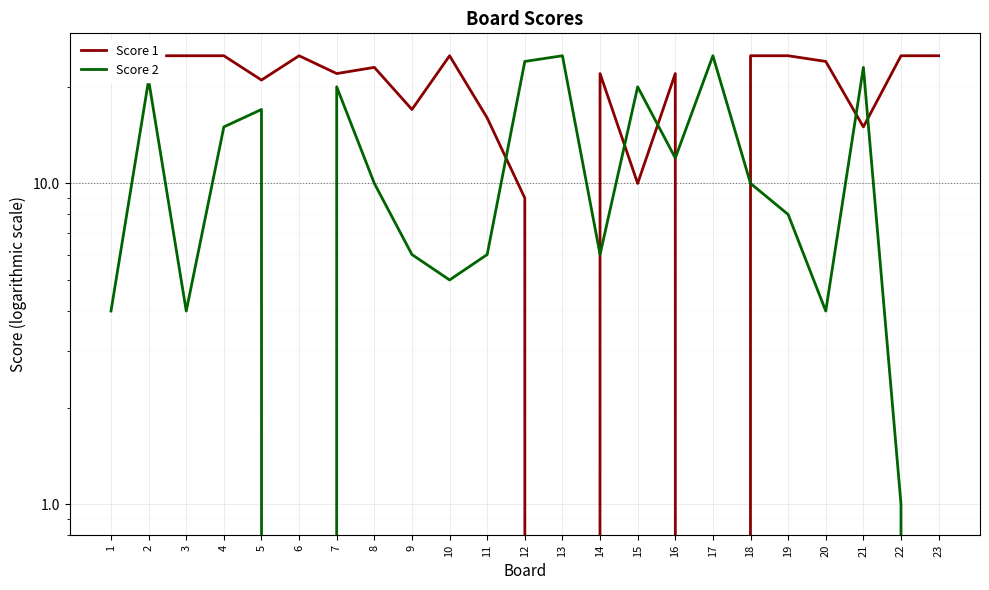

What is the sum of the Score 1 values at 6 and 19?

50